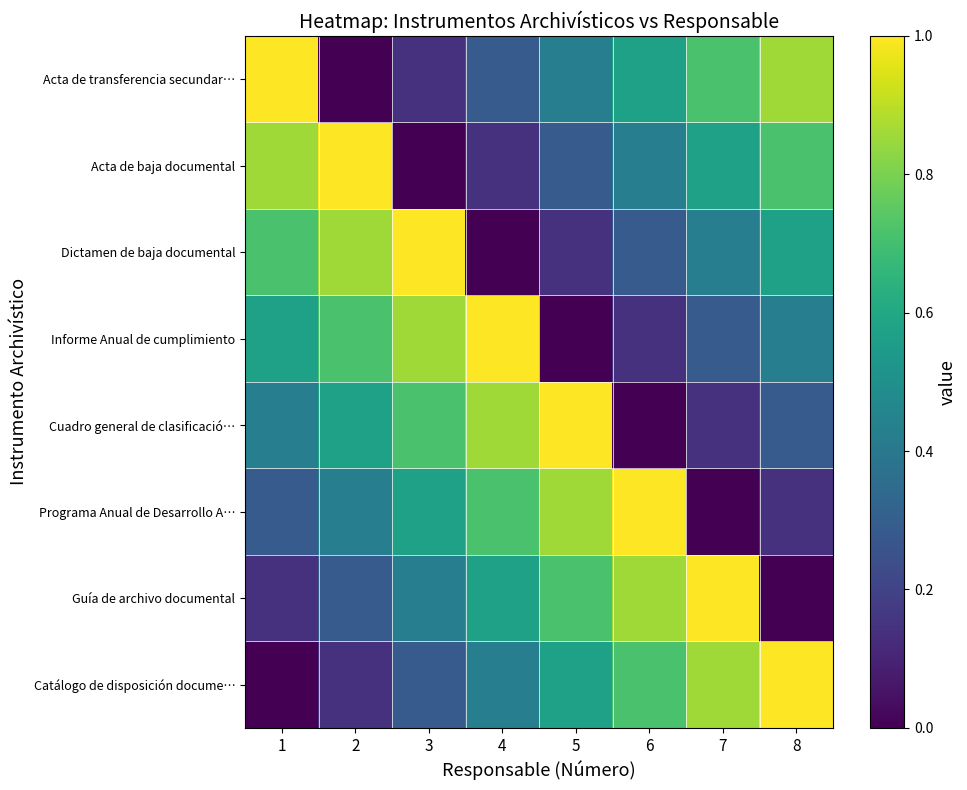

Which series has the largest total across all categories?

Catálogo de disposición docume…